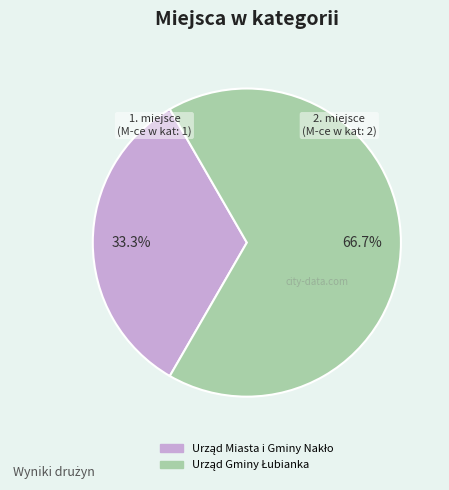

Does any single category account for the majority?

Yes